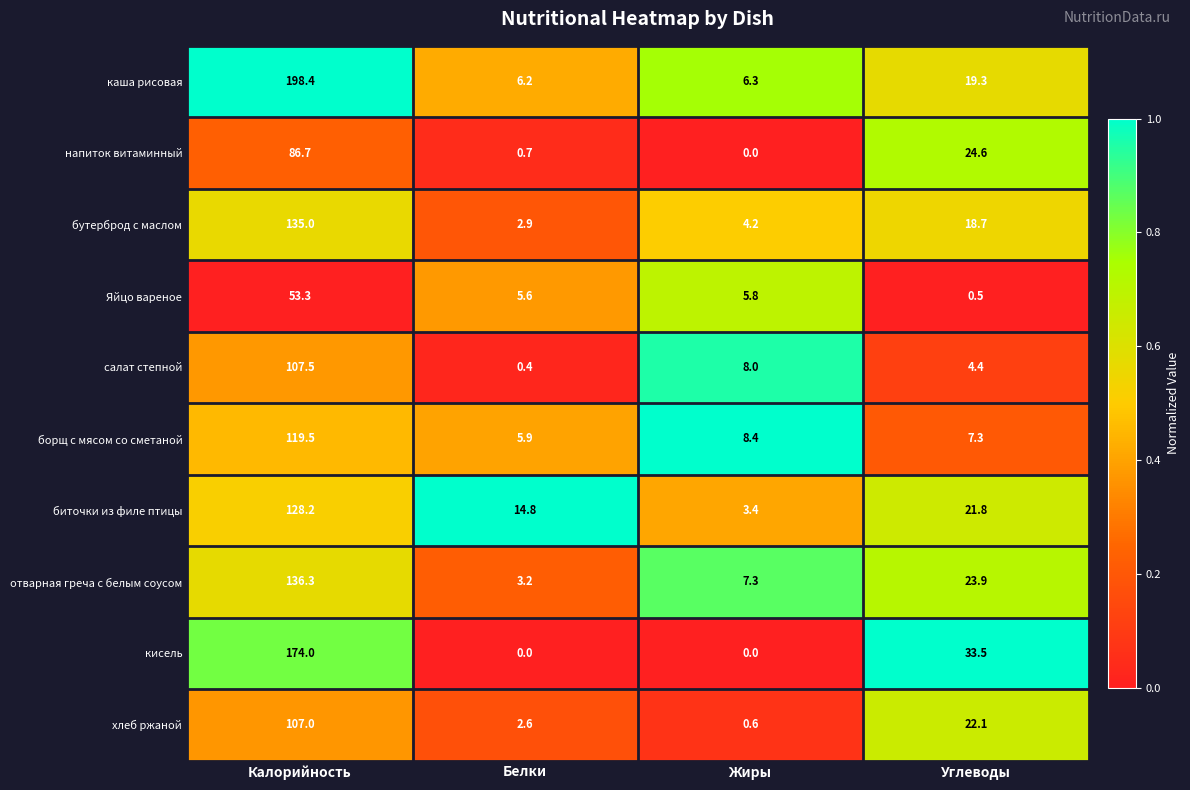

What is the lowest value of the отварная греча с белым соусом series?

3.2